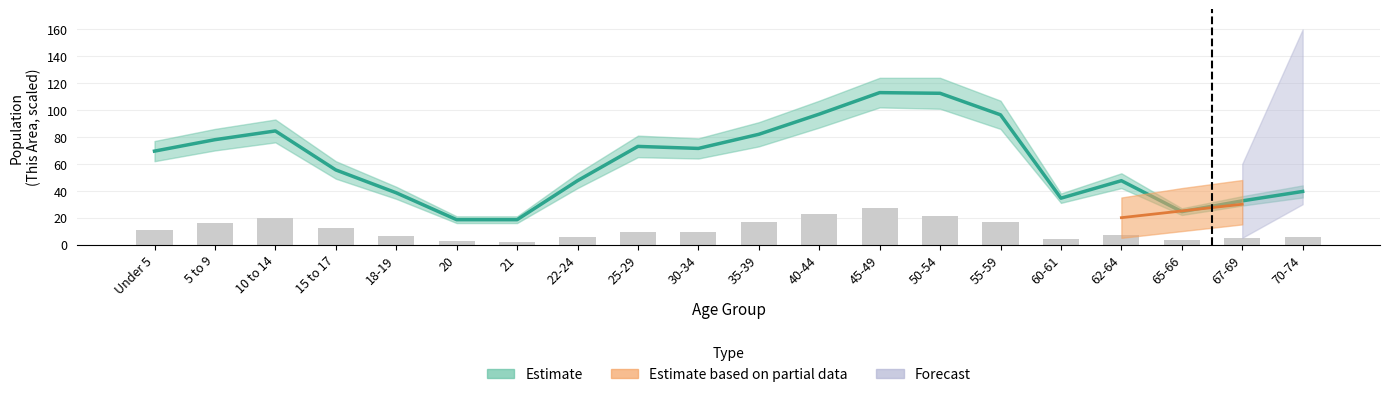

How many values are below 9?

9